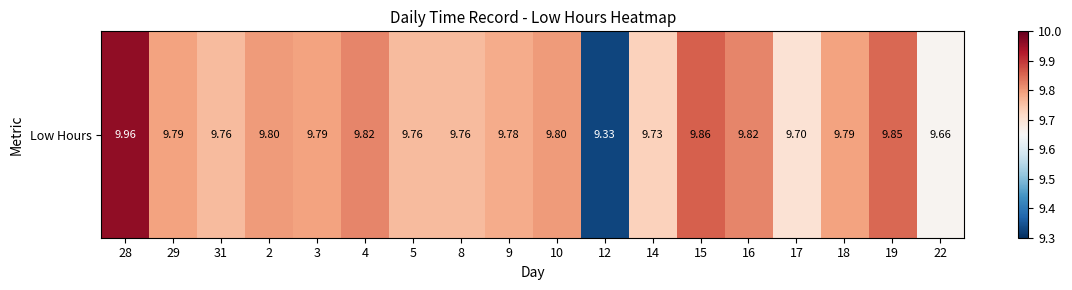

Between 5 and 4, which is larger?

4